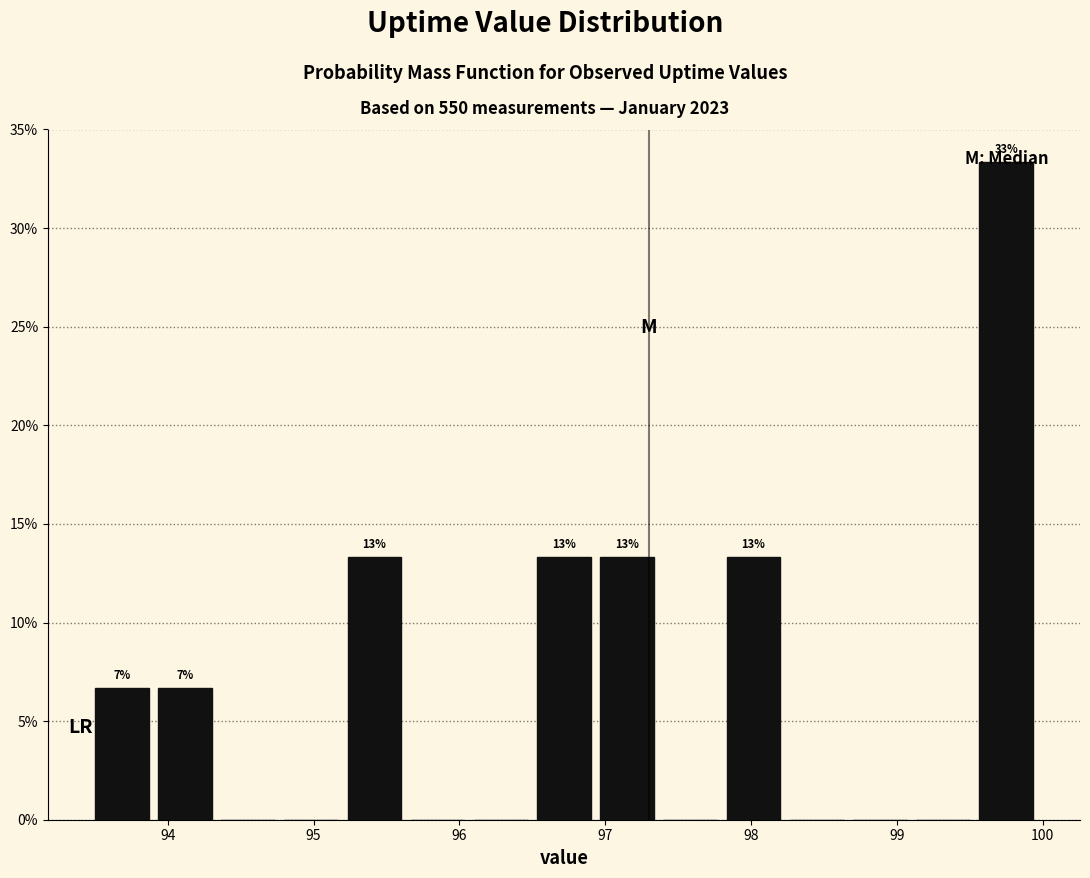

Over which range of the x-axis is the bar tallest?

99.6 to 100.0